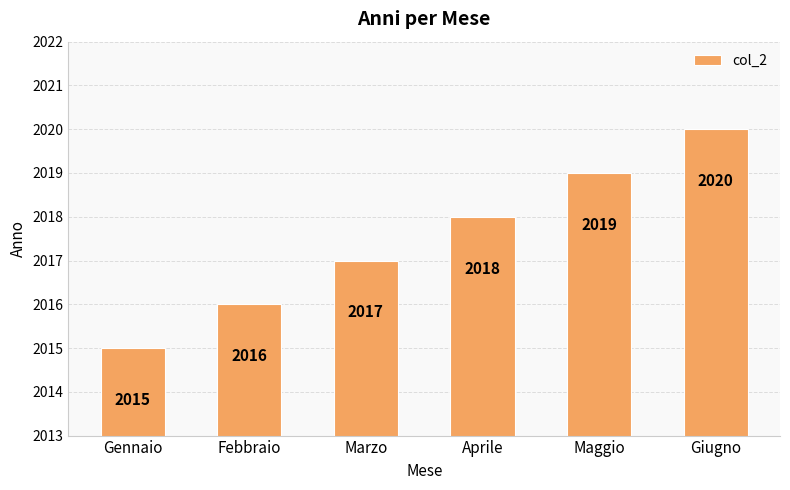

Where is the data nearest to the value 2017?

Marzo